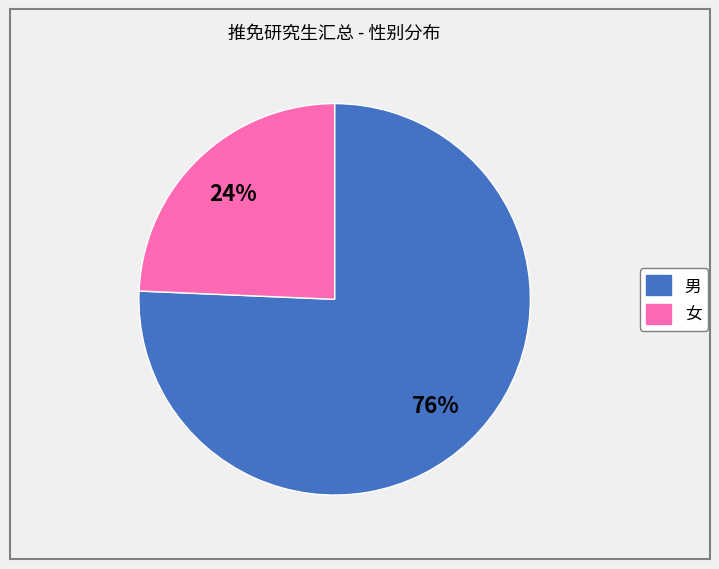

To the nearest percent, what percentage of the pie is 男?

76%